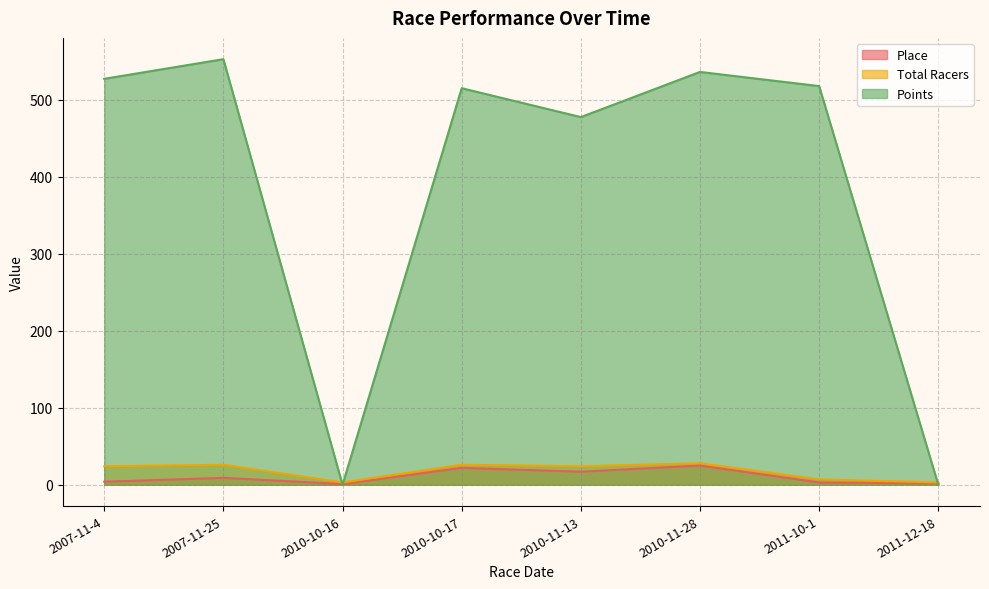

What is the label of the 3rd point from the left?

2010-10-16